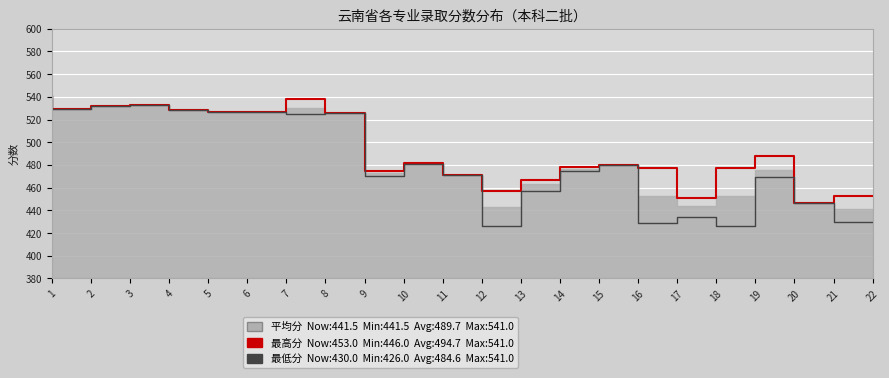

Which label corresponds to the largest value in the chart?

1